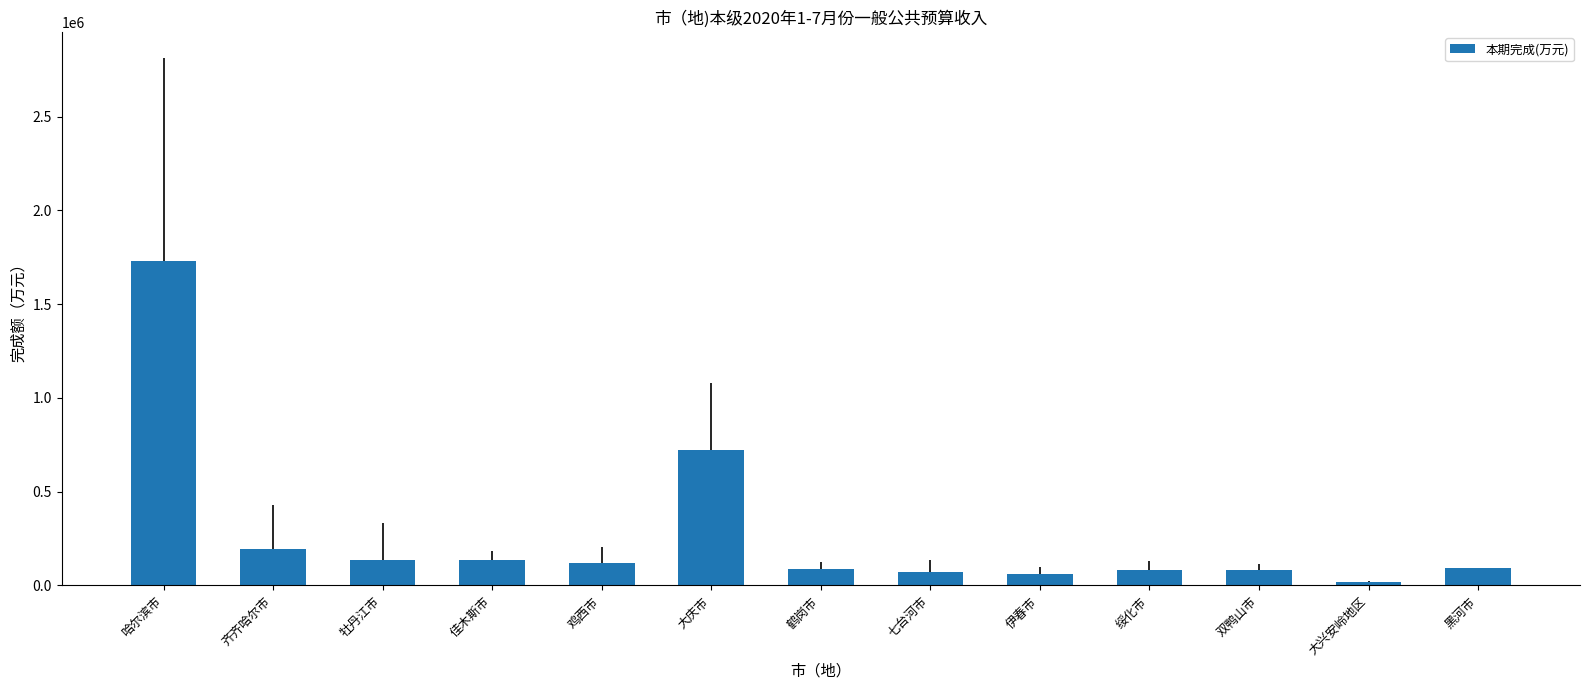

What value does the data have at 黑河市?

91890